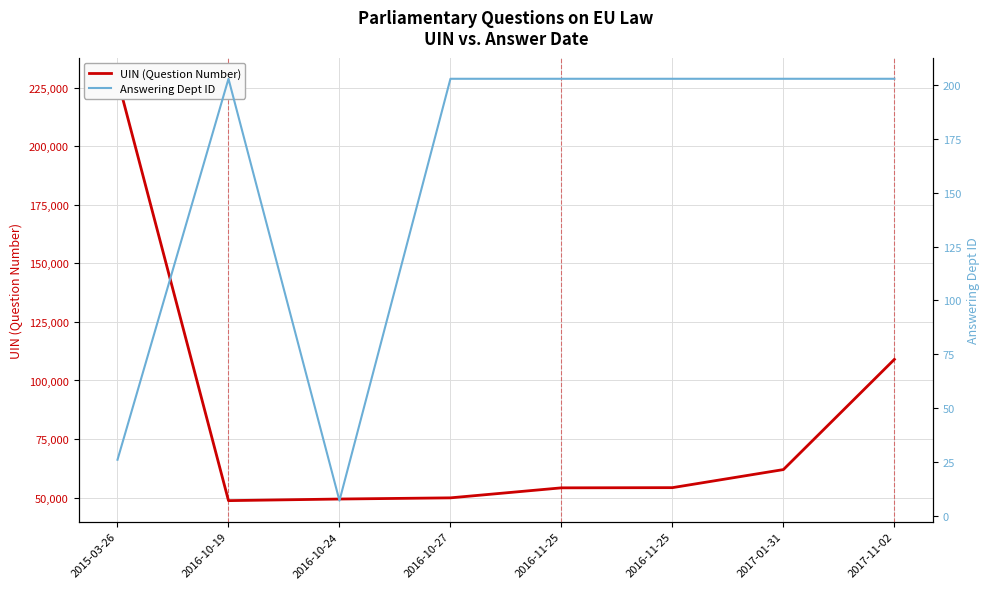

What is the label of the 2nd point from the left?

2016-10-19